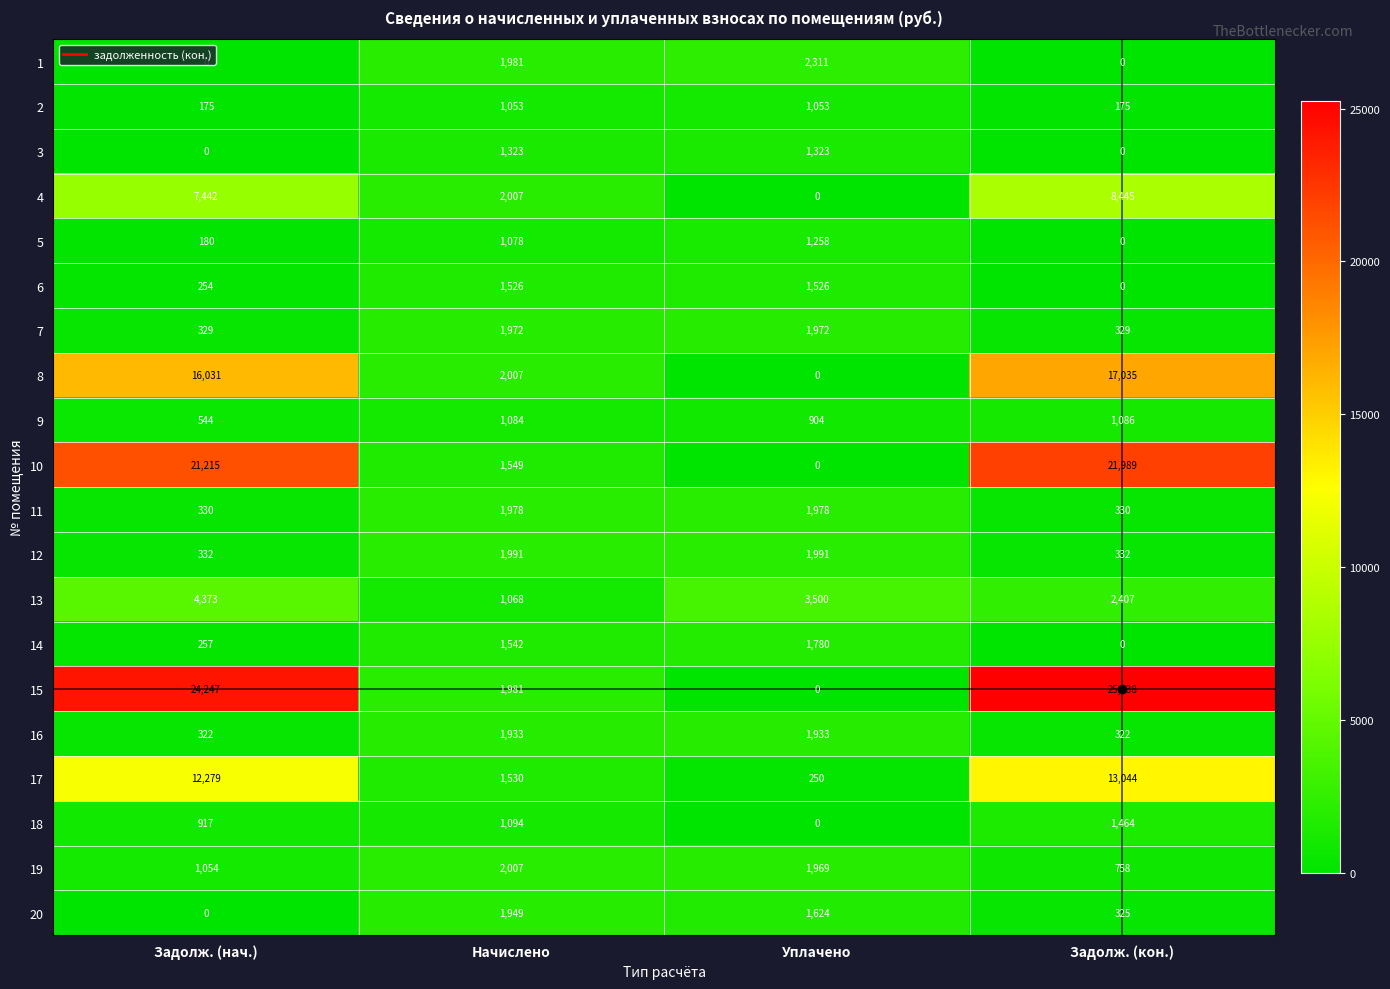

What is the total value across all series at Задолж. (нач.)?

90281